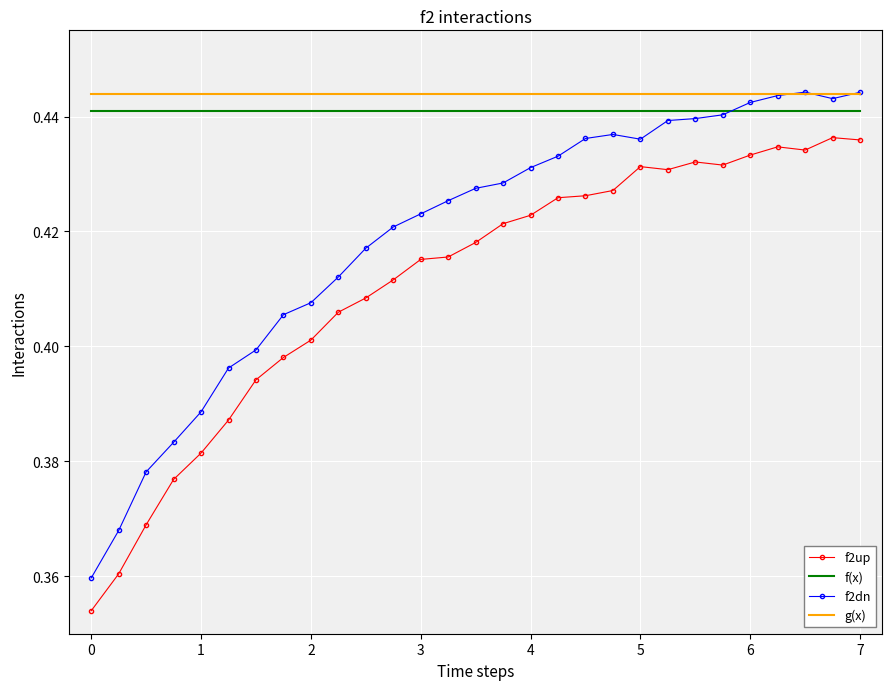

What are all the series names shown in the legend?

f2up, f(x), f2dn, g(x)